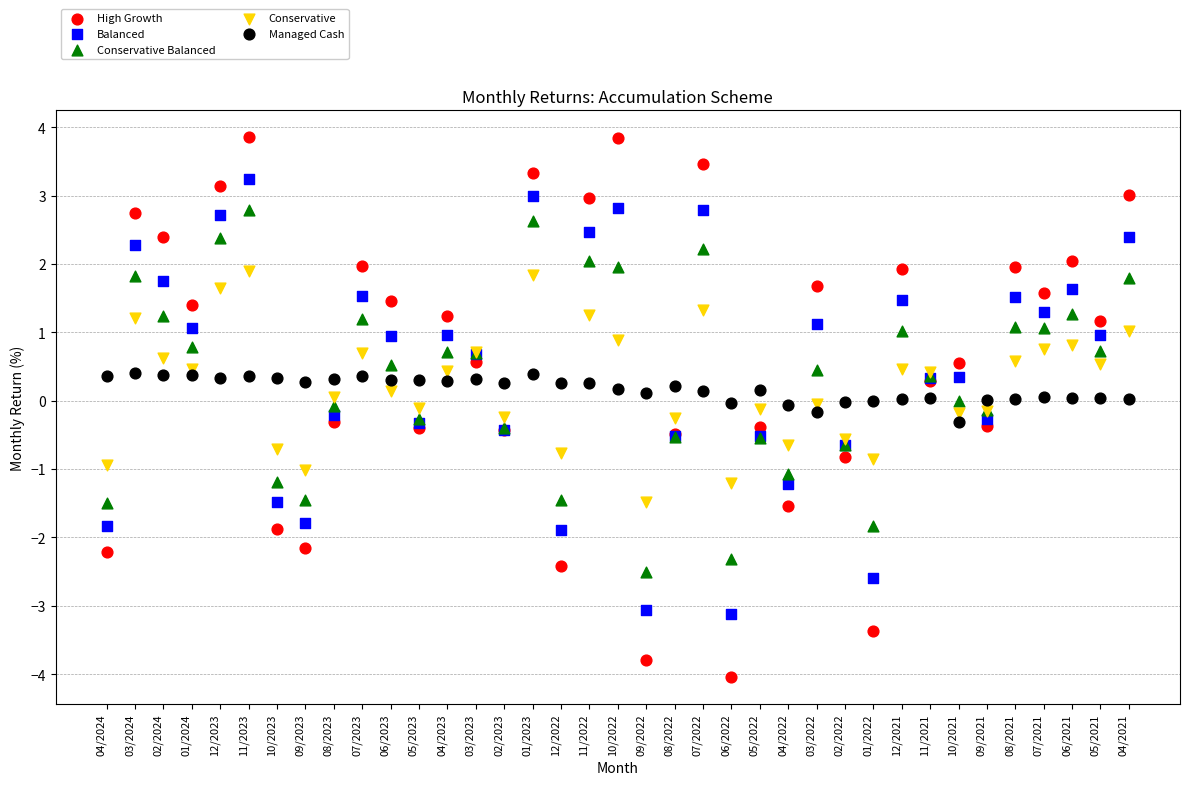

Which series reaches the maximum Y coordinate?

High Growth